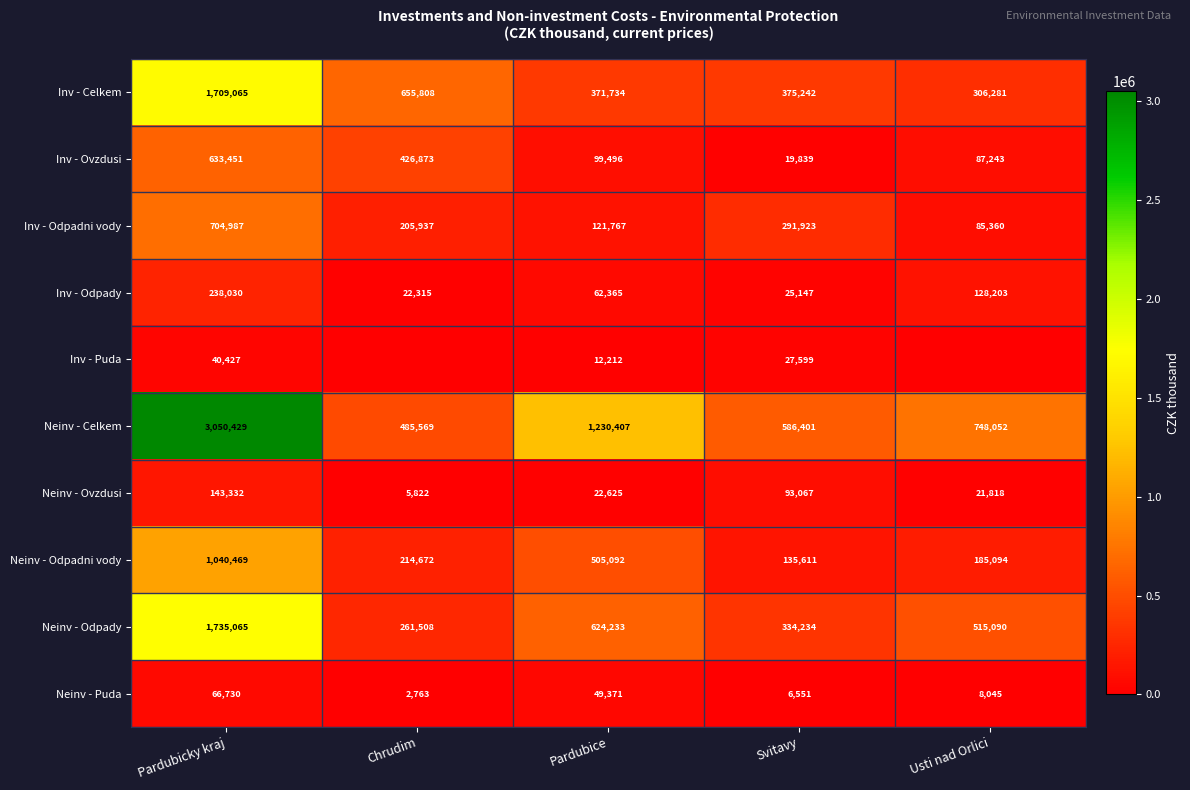

List the labels in order of Neinv - Ovzdusi value, largest first.

Pardubicky kraj, Svitavy, Pardubice, Usti nad Orlici, Chrudim